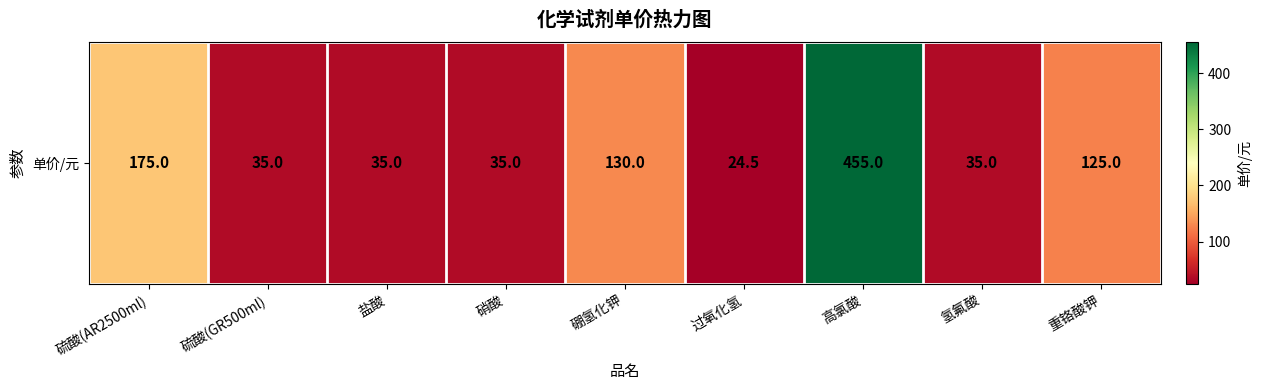

Reading left to right, transcribe all the data shown in this chart.

硫酸(AR2500ml)=175.0	硫酸(GR500ml)=35.0	盐酸=35.0	硝酸=35.0	硼氢化钾=130.0	过氧化氢=24.5	高氯酸=455.0	氢氟酸=35.0	重铬酸钾=125.0